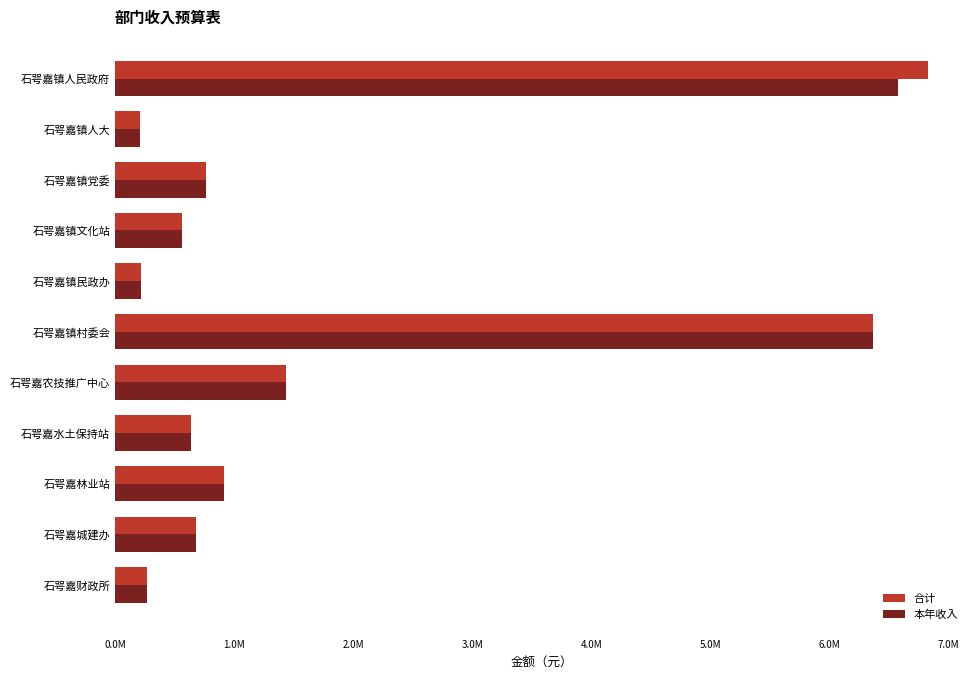

What is the value of the 本年收入 bar at the 9th from the left?

912589.6